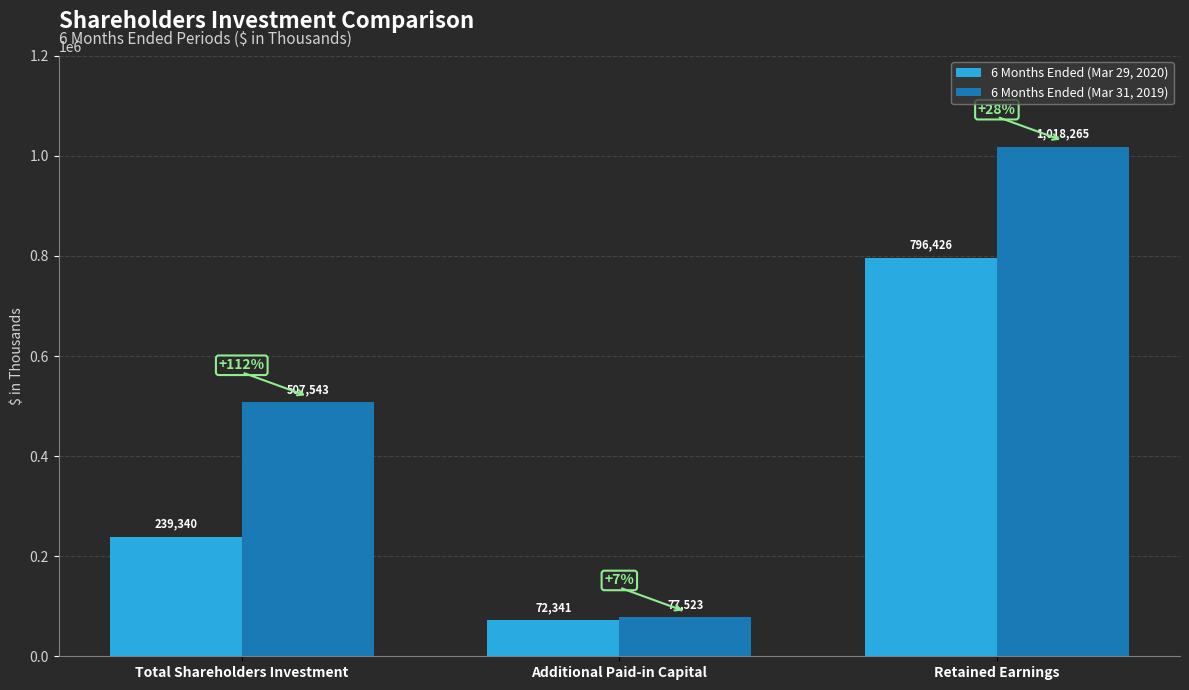

What is the sum of all 6 Months Ended (Mar 31, 2019) values?

1603331